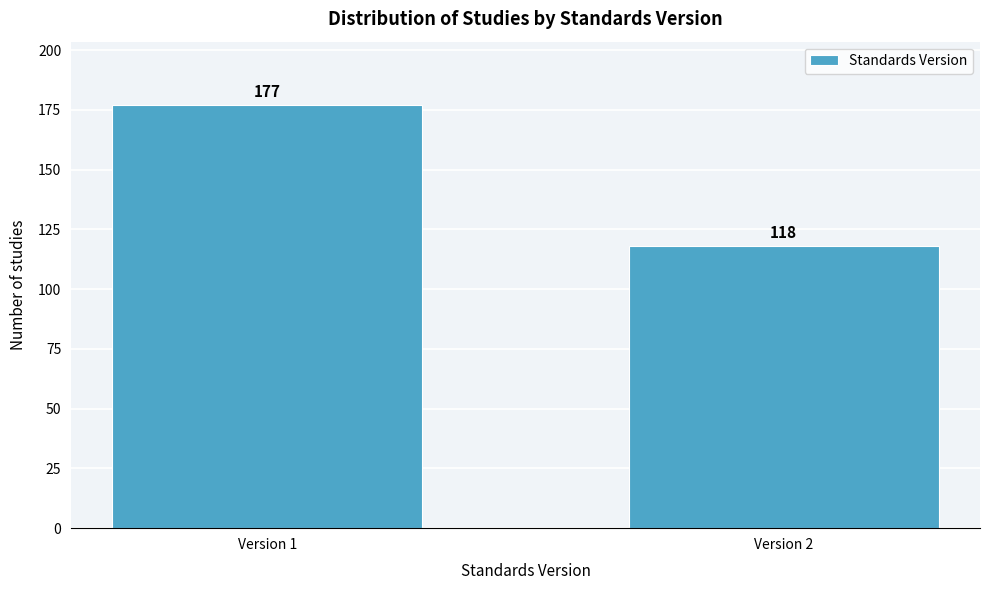

Reading left to right, extract all data points from this chart.

177	118